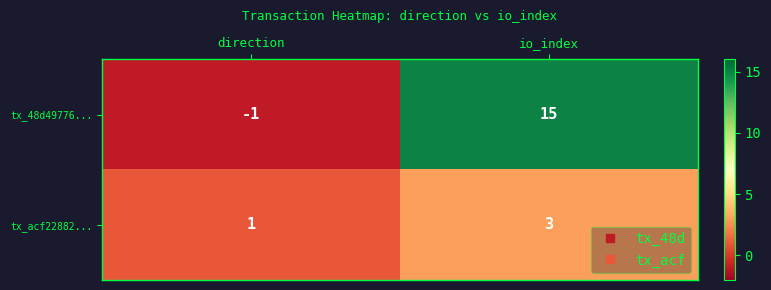

The value of tx_48d49776... at direction is 0. True or false?

False